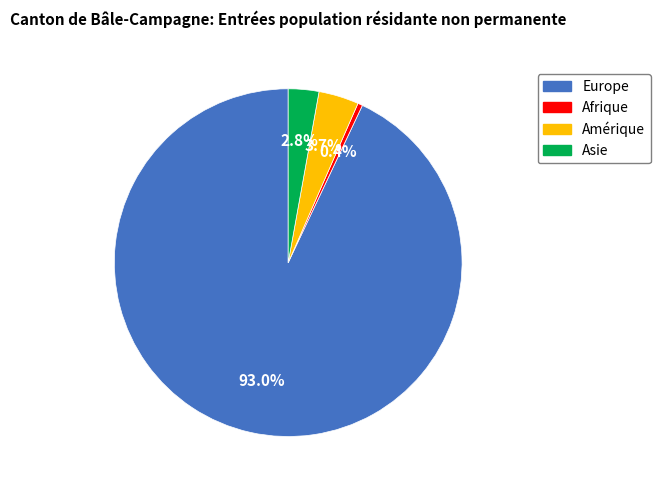

How many segments does this pie chart have?

4